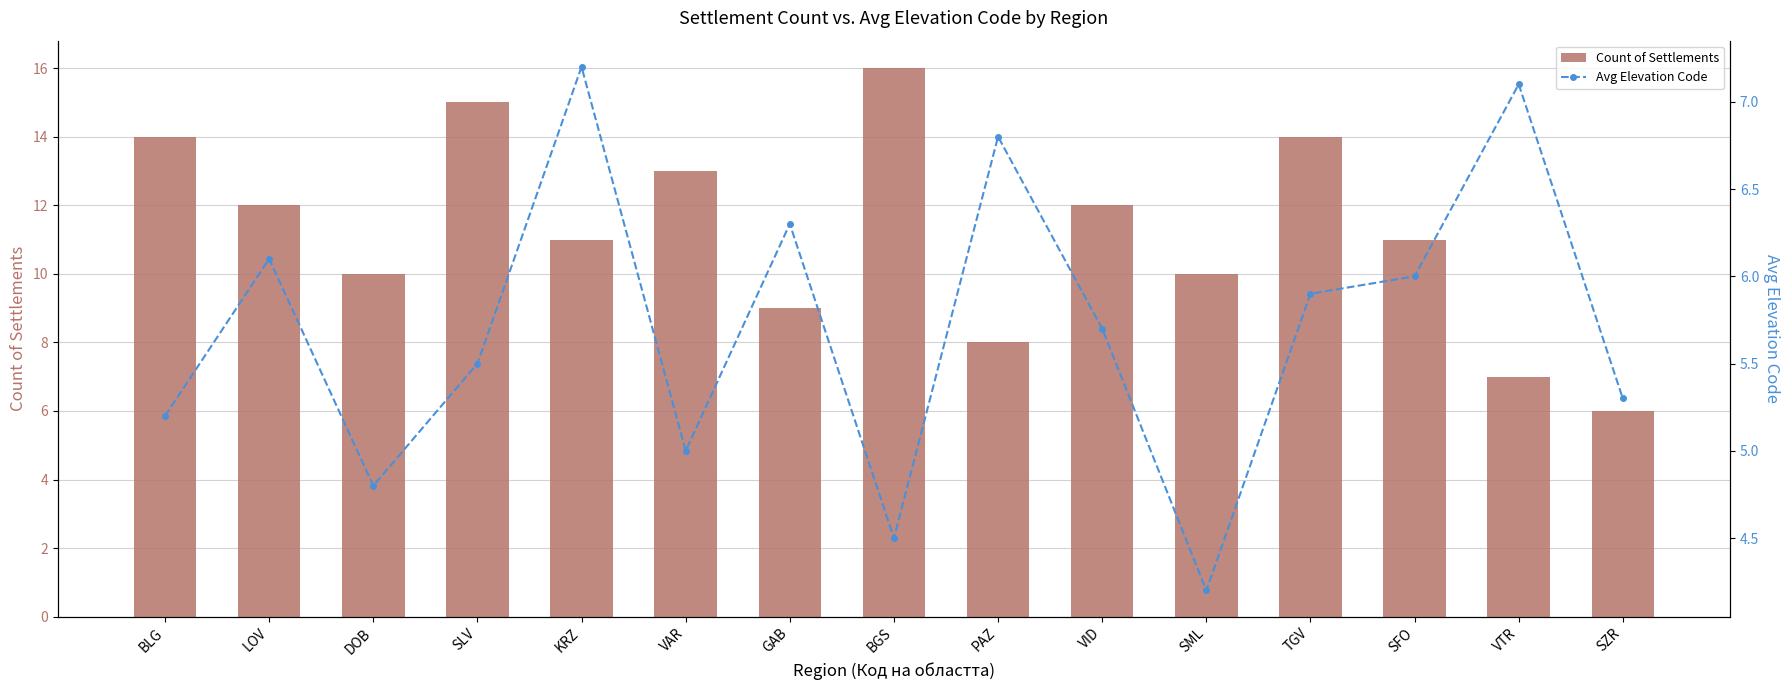

Reading right to left, transcribe all the data shown in this chart.

Count of Settlements: SZR=6.0	VTR=7.0	SFO=11.0	TGV=14.0	SML=10.0	VID=12.0	PAZ=8.0	BGS=16.0	GAB=9.0	VAR=13.0	KRZ=11.0	SLV=15.0	DOB=10.0	LOV=12.0	BLG=14.0
Avg Elevation Code: SZR=5.3	VTR=7.1	SFO=6.0	TGV=5.9	SML=4.2	VID=5.7	PAZ=6.8	BGS=4.5	GAB=6.3	VAR=5.0	KRZ=7.2	SLV=5.5	DOB=4.8	LOV=6.1	BLG=5.2